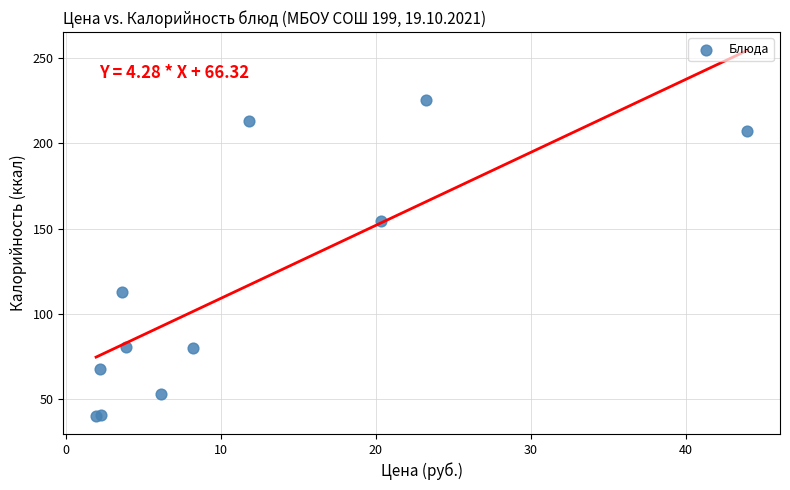

What Y value in the scatter plot is closest to 132?

112.7